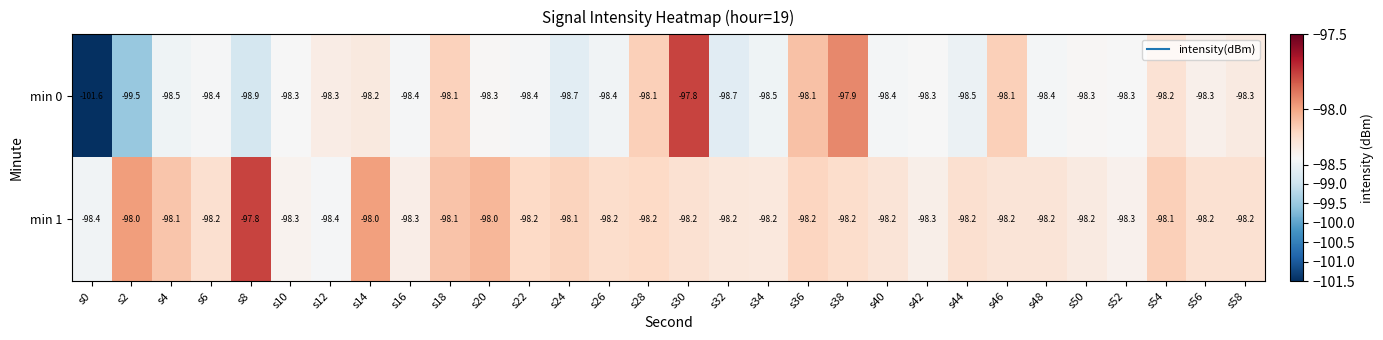

What is the maximum value shown in the chart?

-97.8